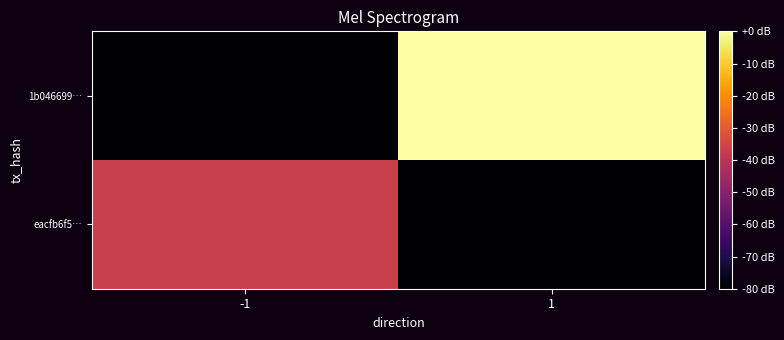

Rank the series by their maximum value, from highest to lowest.

1b046699…, eacfb6f5…